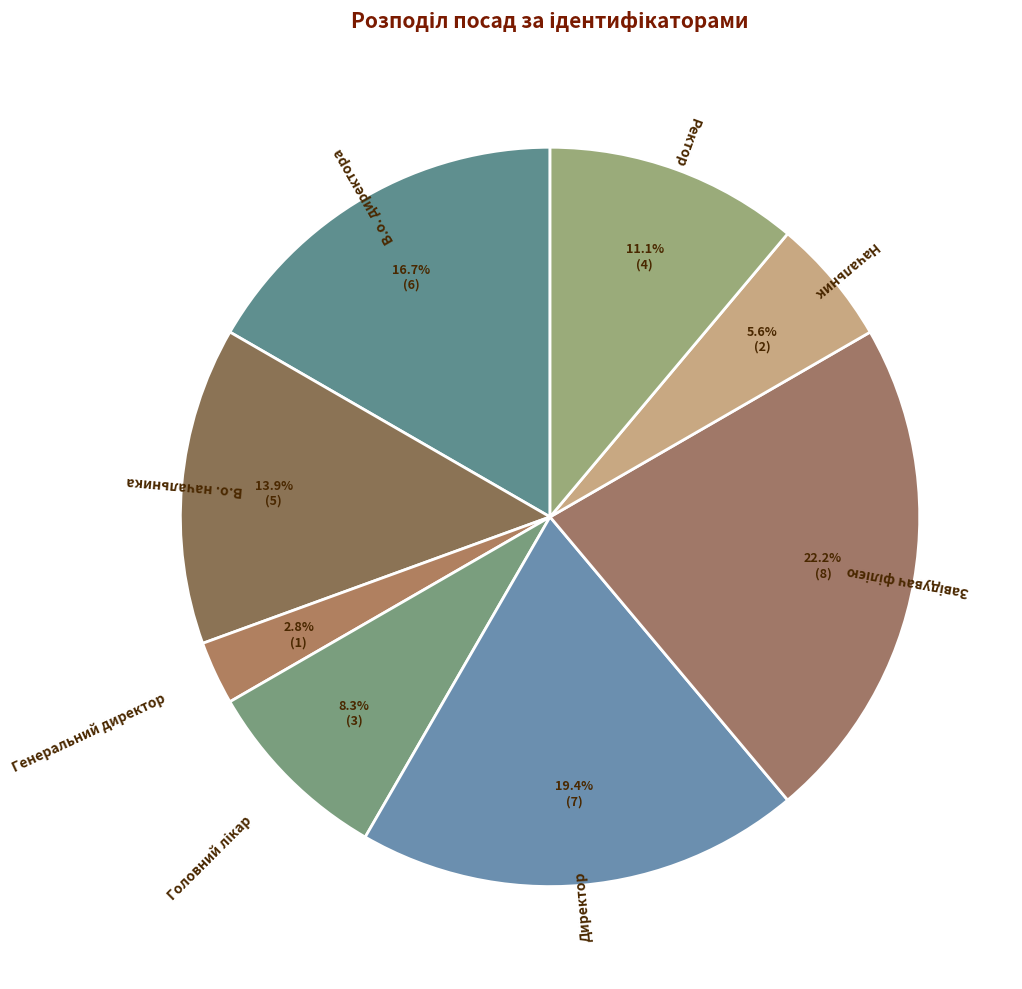

What portion of the pie excludes Начальник?

94.4%